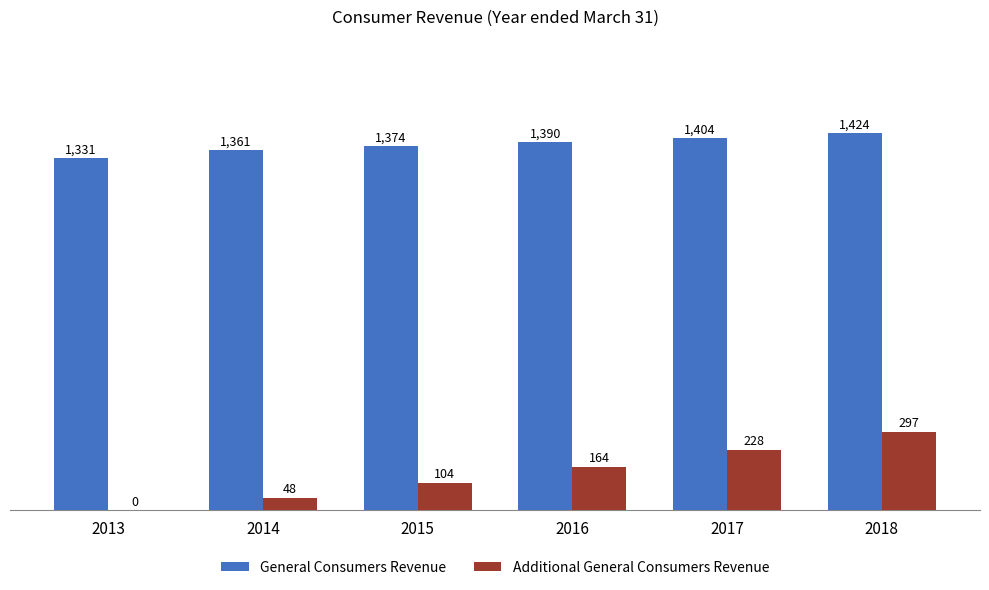

Is it true that General Consumers Revenue equals 2563 at 2018?

False